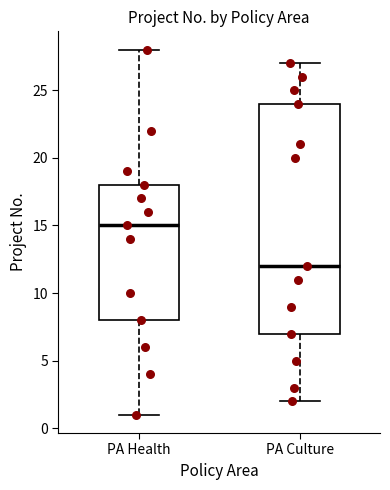

Reading left to right, transcribe this box plot: for each box, give where its median line is, the range the box spans, and where its two whiskers end, as read against the y-axis. The values are not printed on the chart, so give them approximately, as read against the axis.

PA Health: median 15, box 8 to 18, whiskers 1 to 28
PA Culture: median 12, box 7 to 24, whiskers 2 to 27